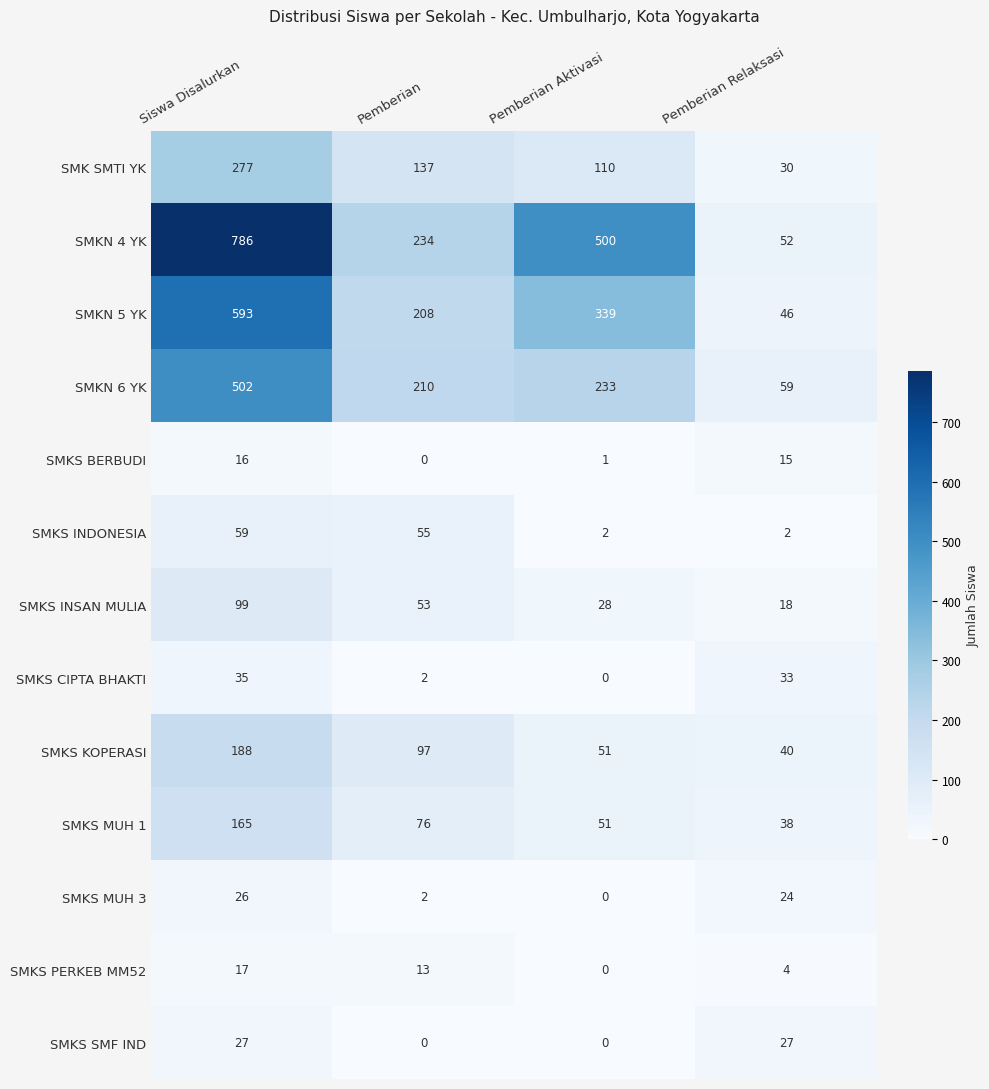

Is it true that SMKS MUH 1 equals 76 at Pemberian?

True